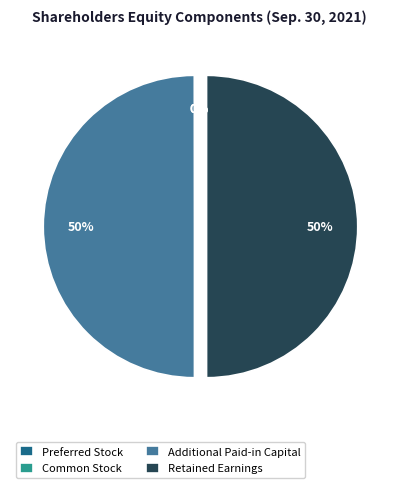

To the nearest percent, what is the difference between the largest and smallest slice percentages?

50%